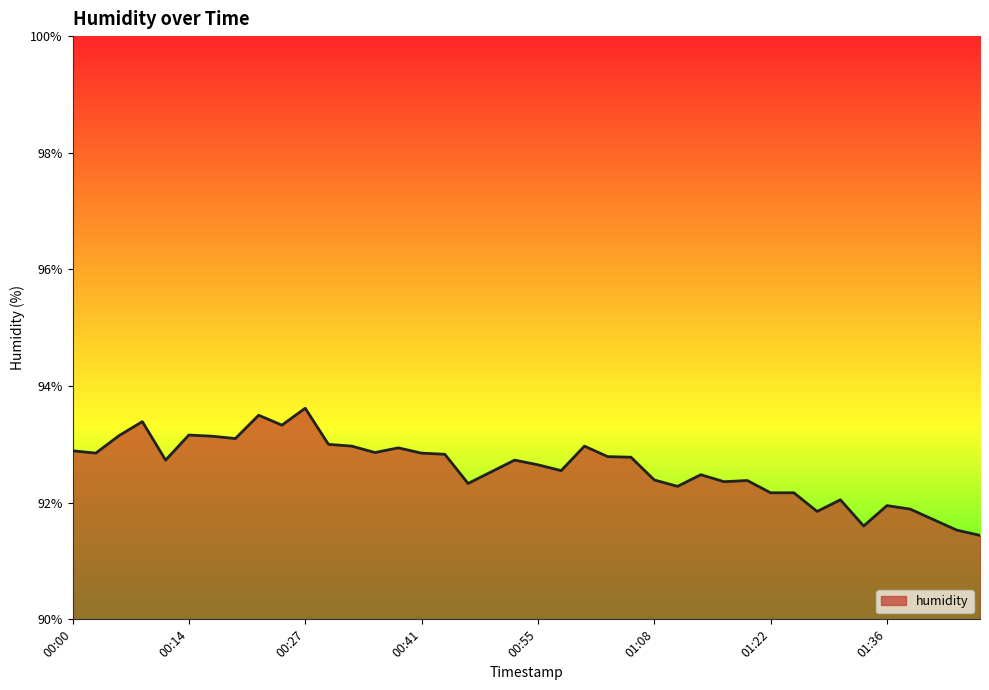

What is the smallest value displayed?

91.4